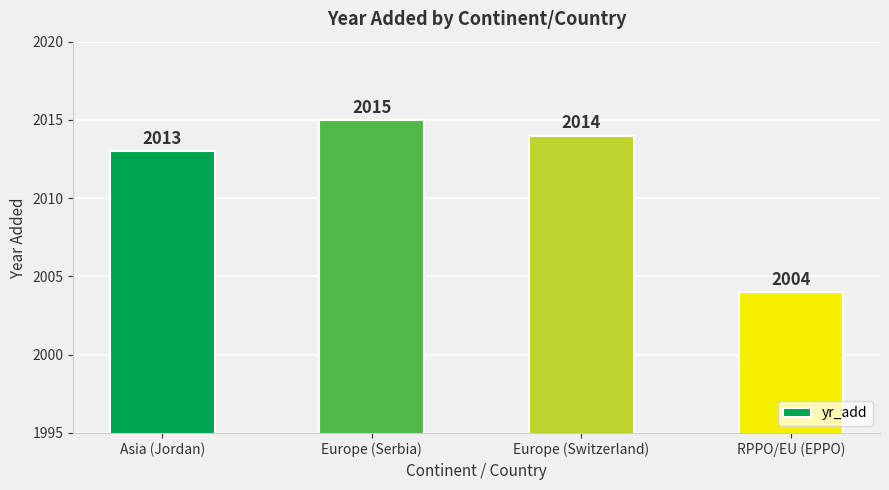

True or false: the data shows 2013 at Asia (Jordan).

True